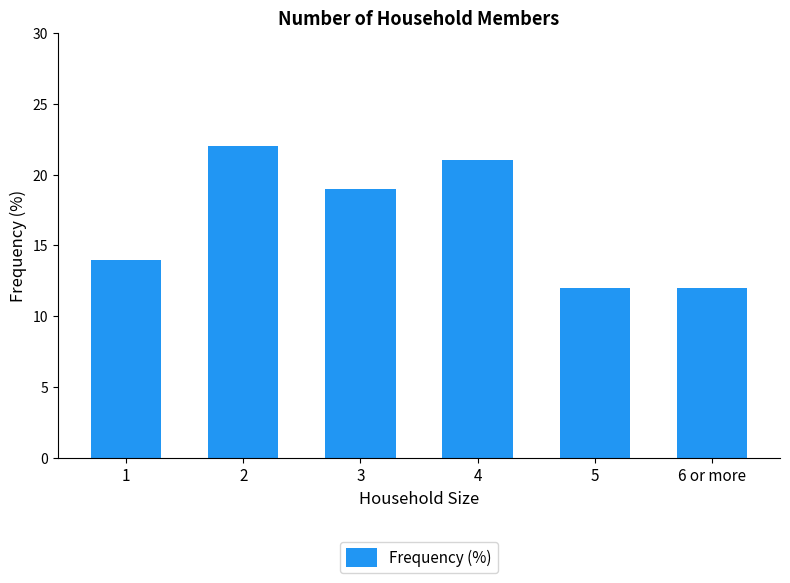

What is the minimum value shown in the chart?

12